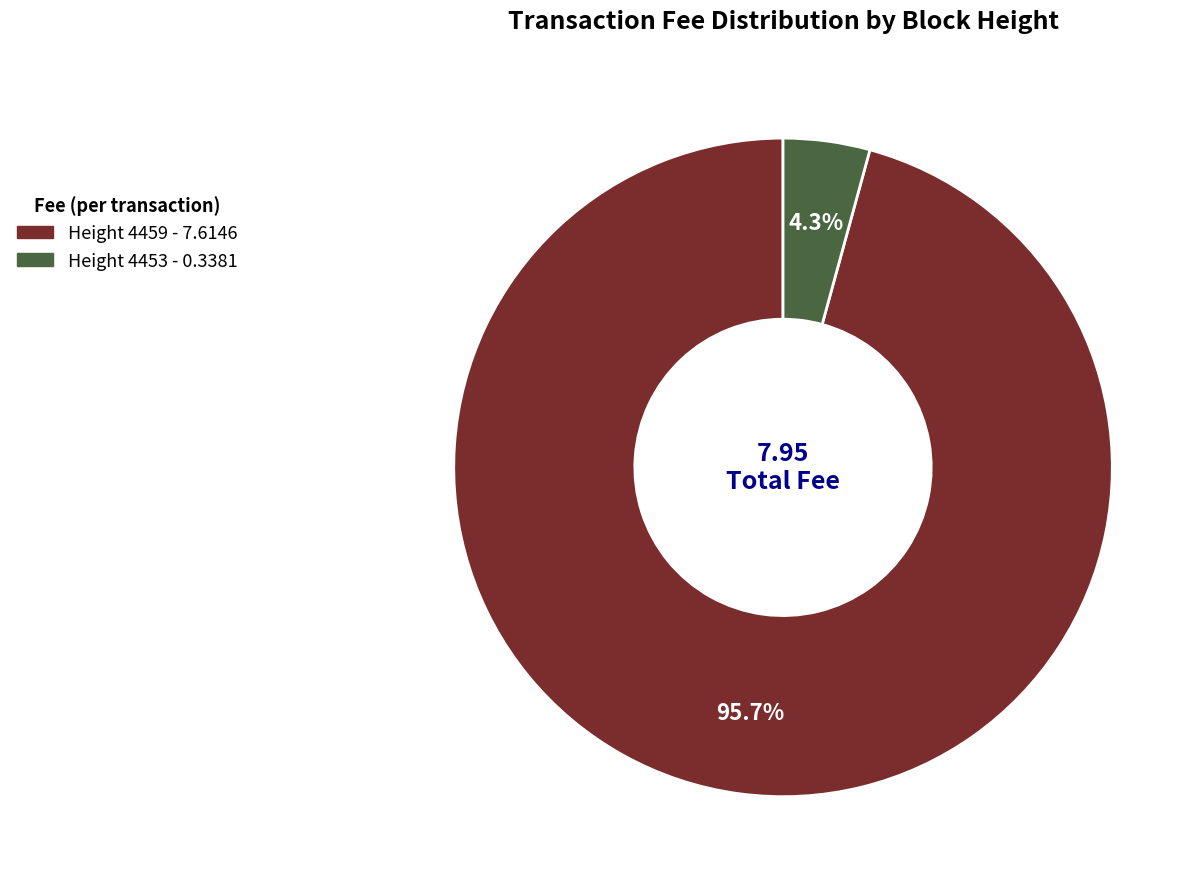

Does any single category account for the majority?

Yes